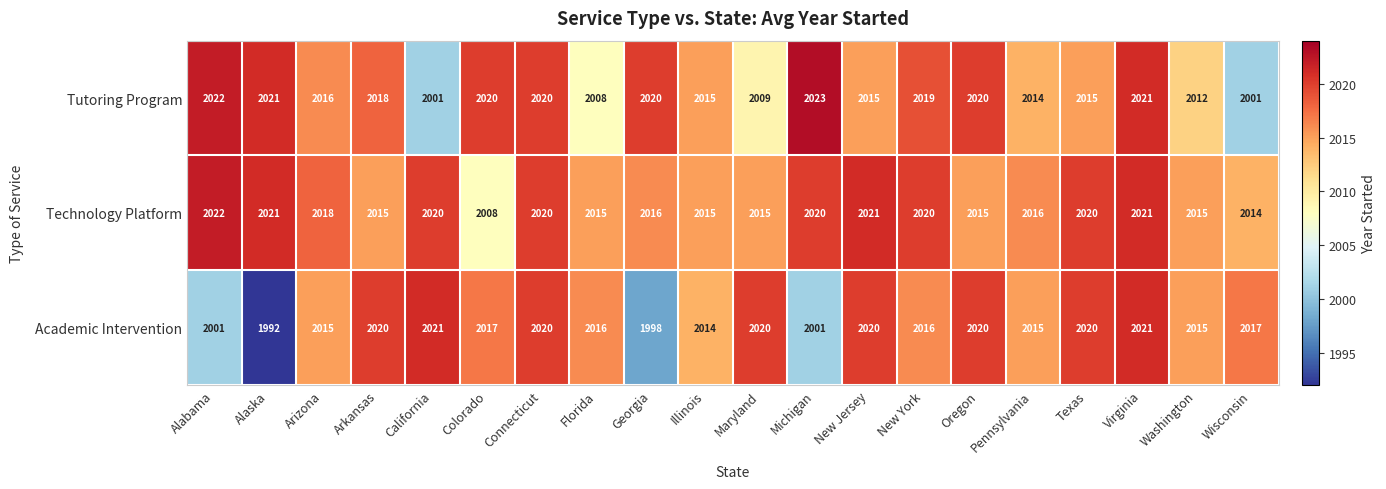

At which category is the sum across all series the highest?

Virginia